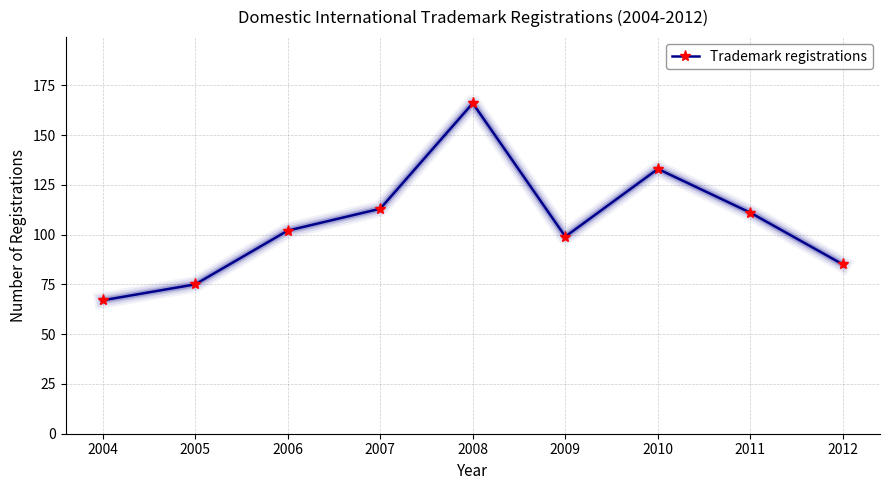

Reading left to right, list all the values displayed in this chart.

2004=67	2005=75	2006=102	2007=113	2008=166	2009=99	2010=133	2011=111	2012=85